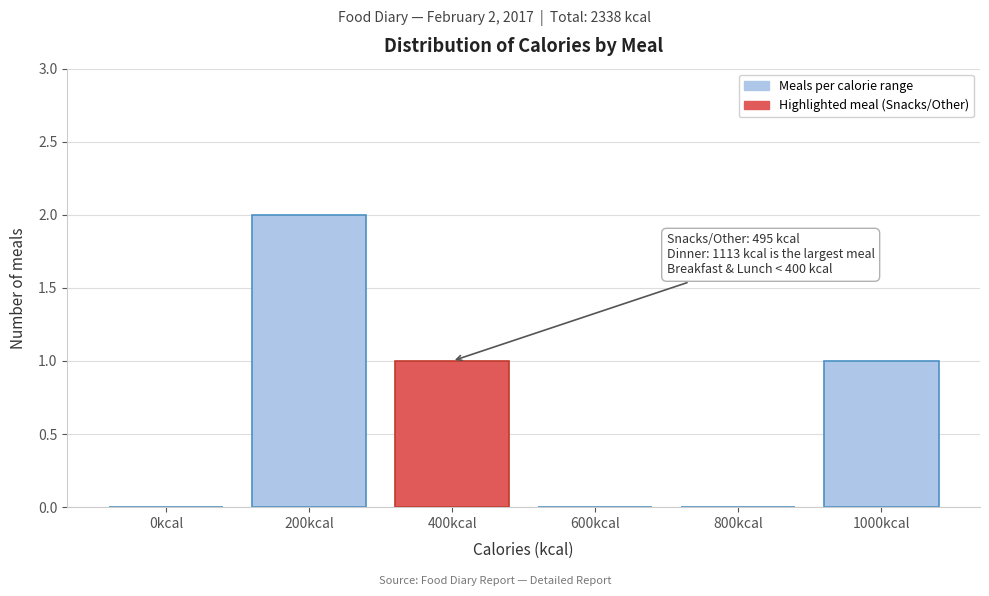

Reading right to left, list all the values displayed in this chart.

1000kcal=1	800kcal=0	600kcal=0	400kcal=1	200kcal=2	0kcal=0